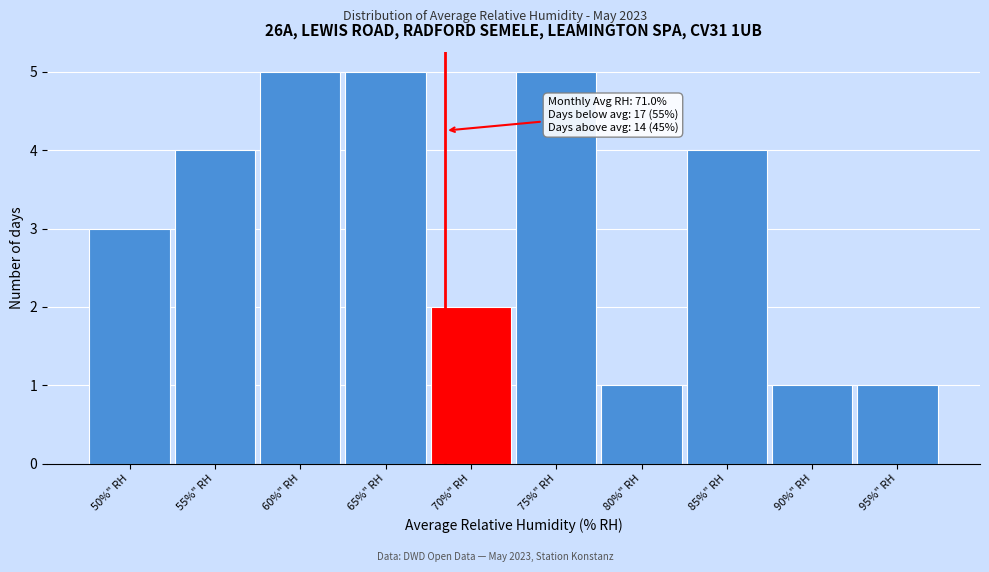

Reading left to right, what are all the values shown in this chart?

50%" RH=3	55%" RH=4	60%" RH=5	65%" RH=5	70%" RH=2	75%" RH=5	80%" RH=1	85%" RH=4	90%" RH=1	95%" RH=1